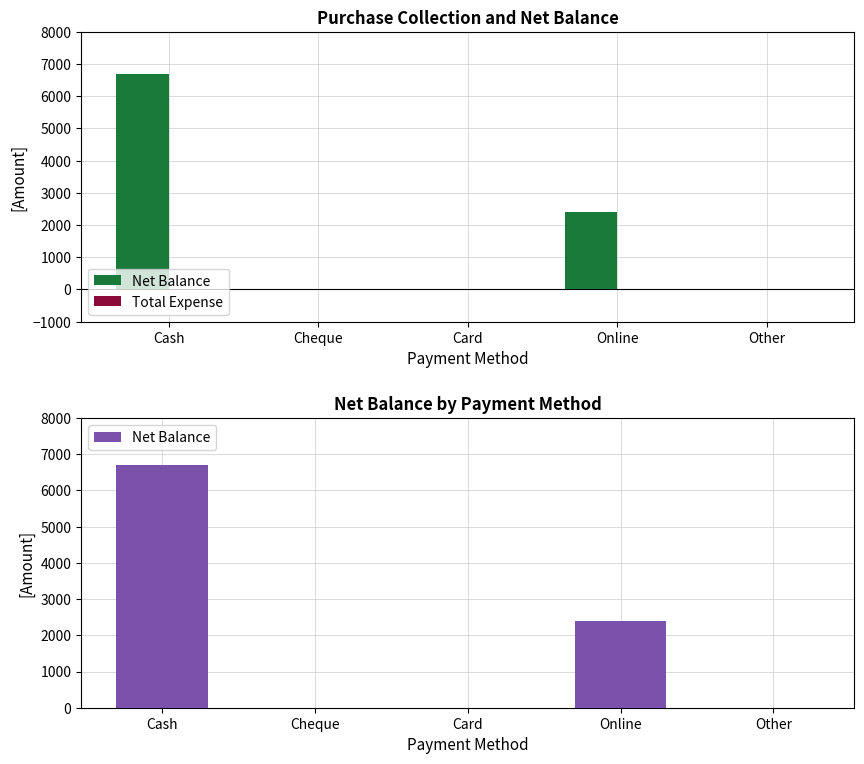

What is the approximate value of Net Balance at Online, to the nearest 50?

2400